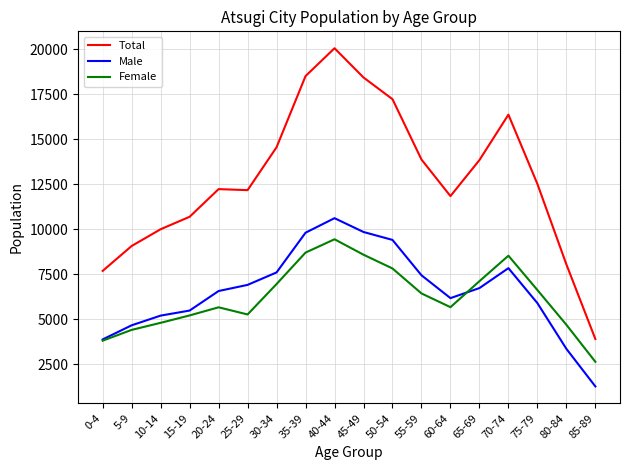

What is the spread (max minus min) of values at 35-39?

9812